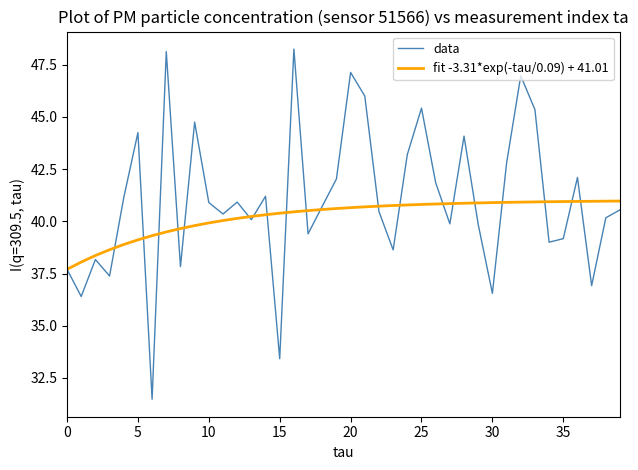

Rank the series by their maximum value, from highest to lowest.

data, fit -3.31*exp(-tau/0.09) + 41.01